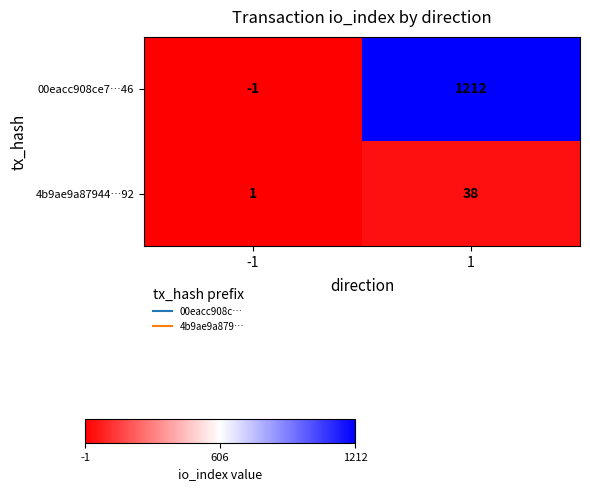

List the series in order of their peak value, highest first.

00eacc908ce7…46, 4b9ae9a87944…92